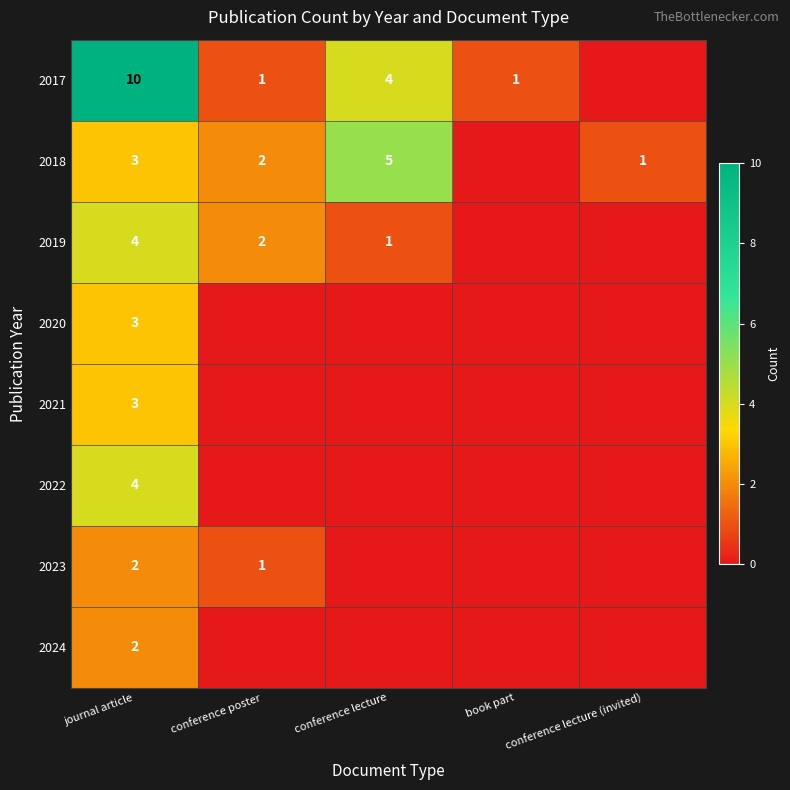

What is the sum of the 2023 values at journal article and conference poster?

3